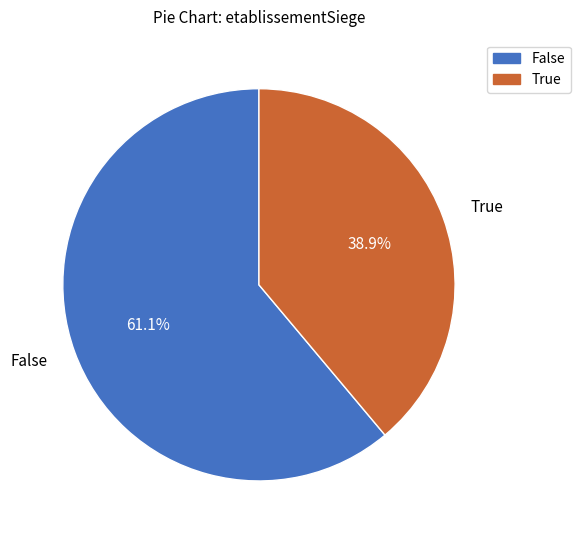

What is the ratio of the value at True to the value at False?

0.6